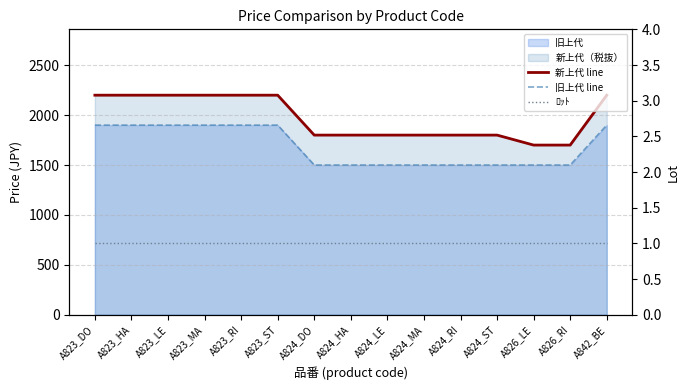

At how many categories does at least one series exceed 1745?

13